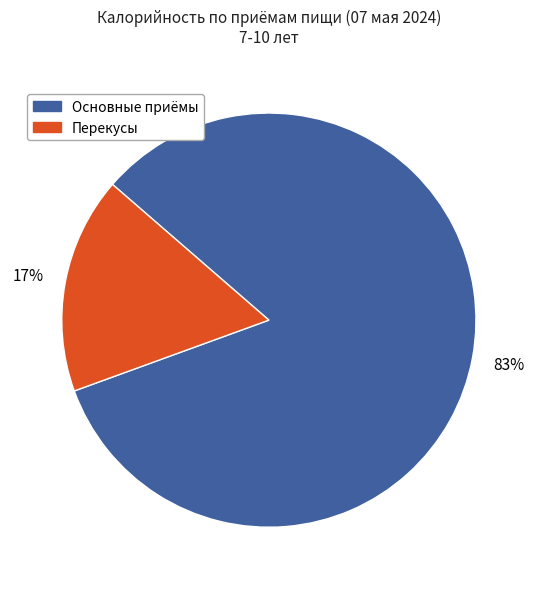

To the nearest percent, what is the average slice percentage?

50%